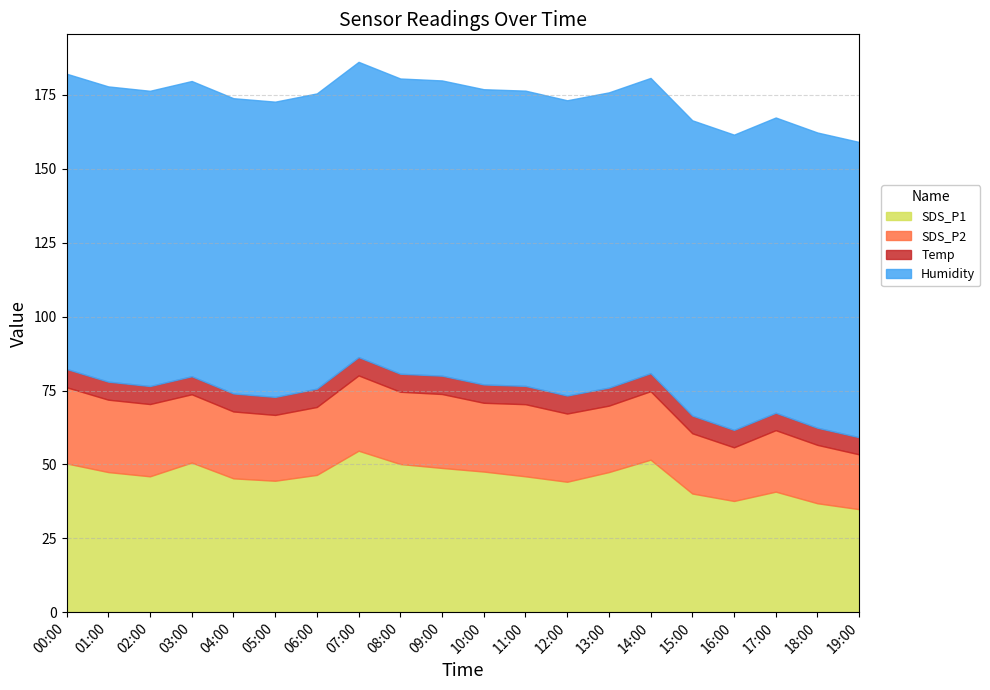

What is the difference between the highest and lowest values at 02:00?

93.8